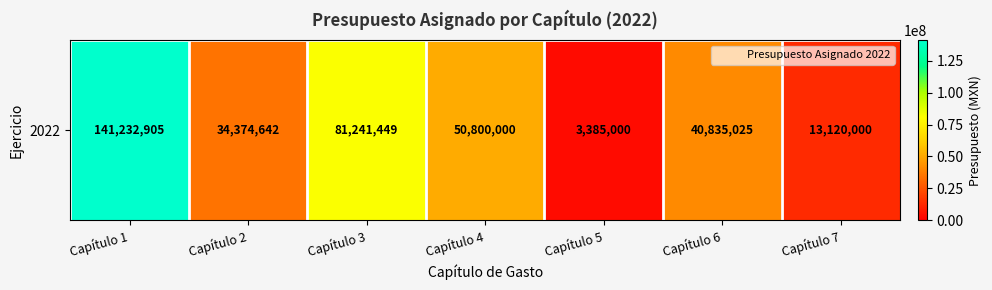

What is the minimum value shown in the chart?

3385000